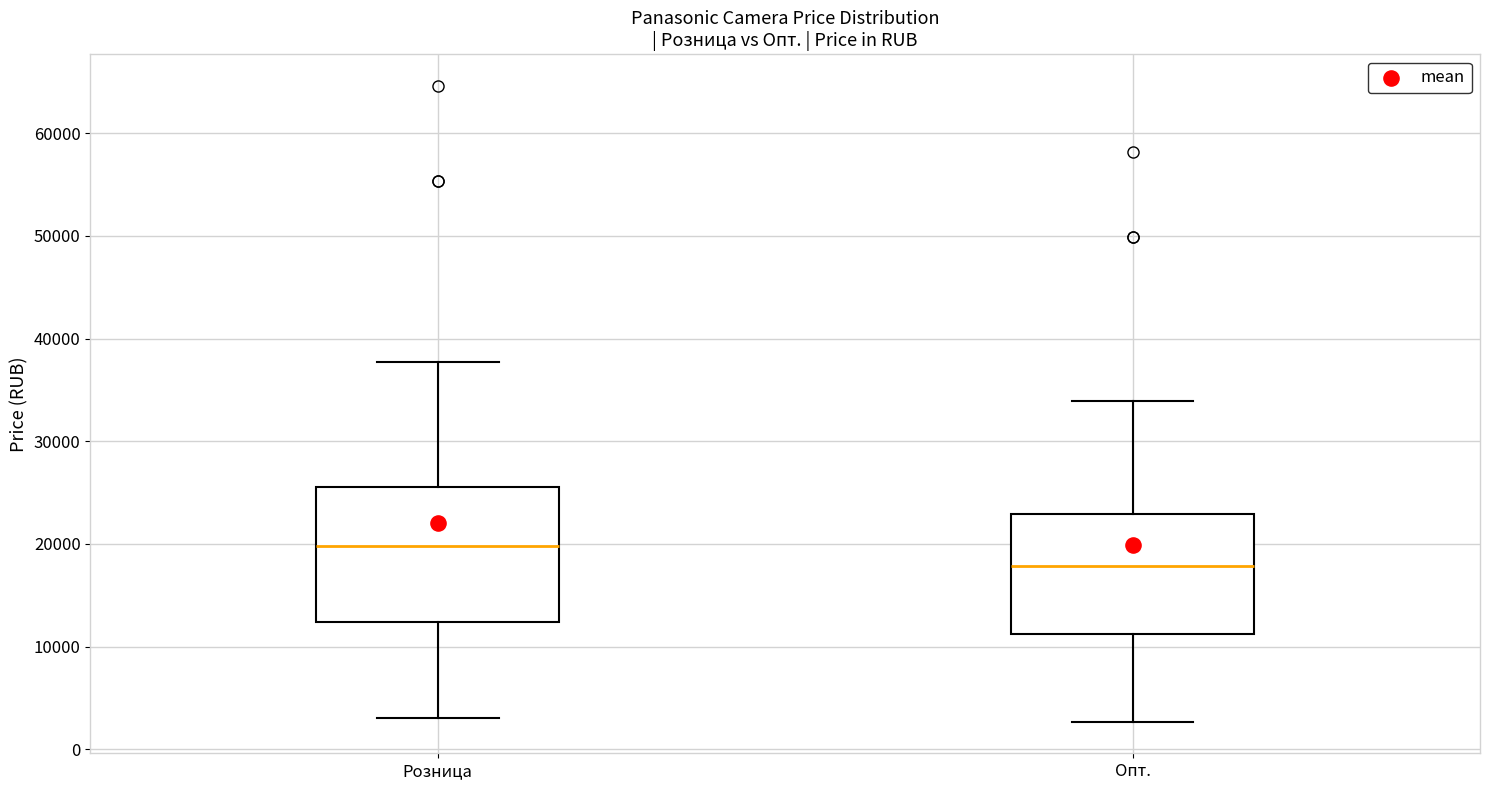

Comparing the boxes themselves (not the whiskers), which one is the tallest?

Розница